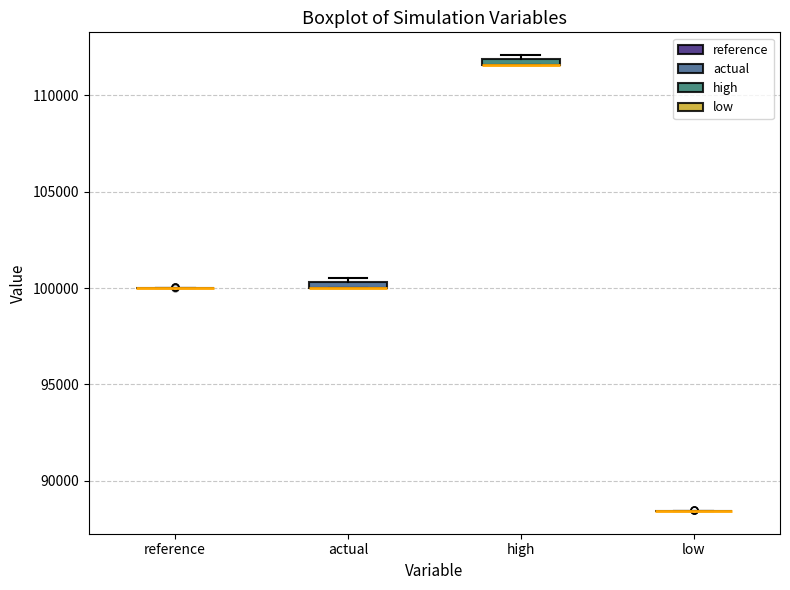

Where is the upper edge of the box for actual on the y-axis? The values are not printed on the chart, so give them approximately, as read against the axis.

100500